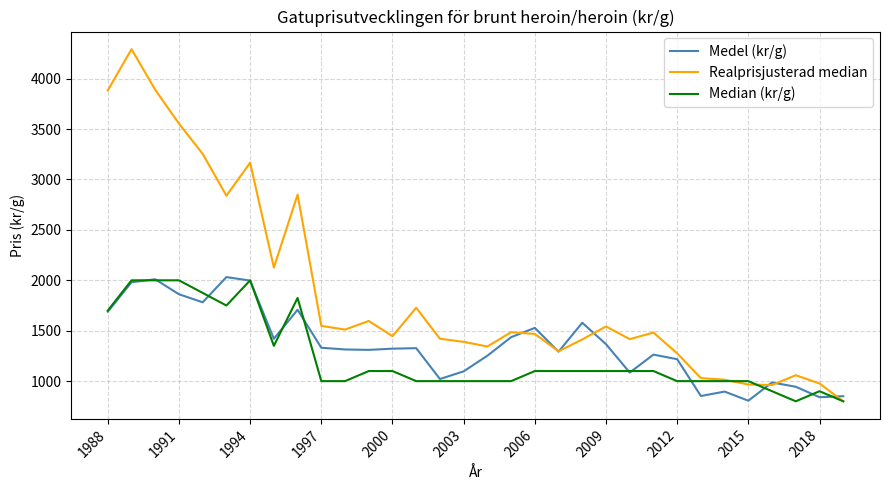

After their last crossing, which series has the higher values: Median (kr/g) or Medel (kr/g)?

Medel (kr/g)